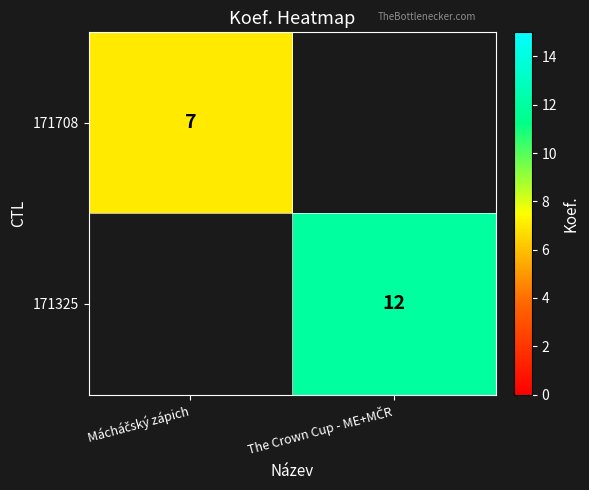

What is the minimum value shown in the chart?

7.0